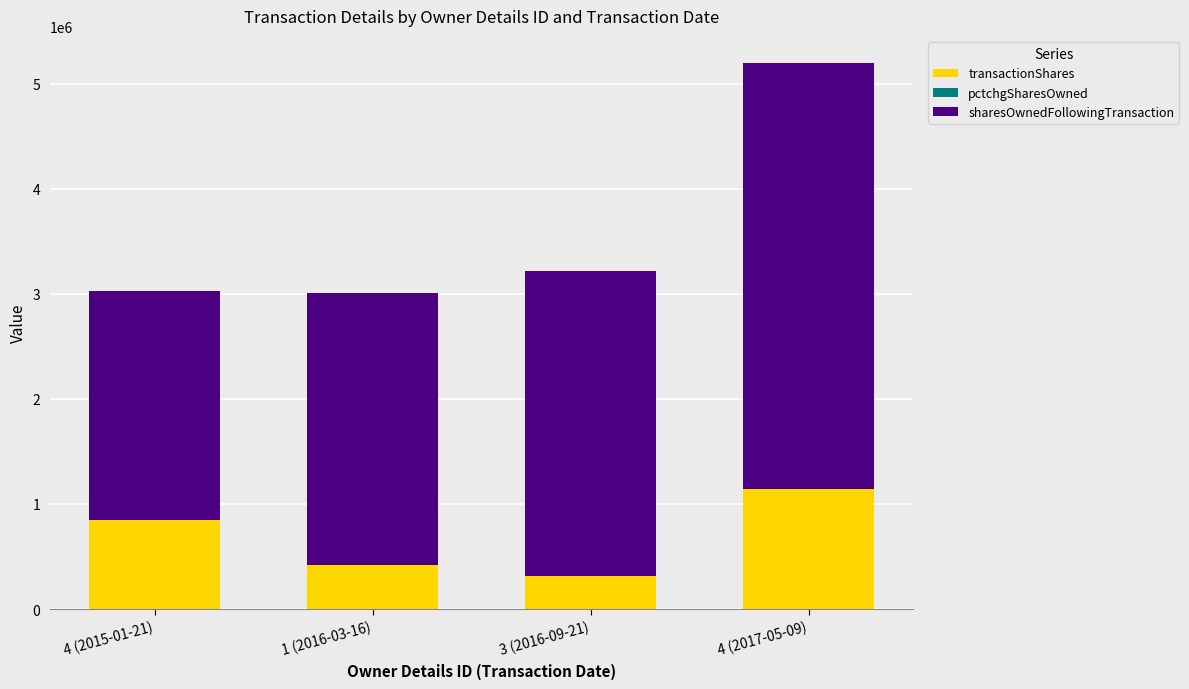

At which category is the sum across all series the highest?

4 (2017-05-09)